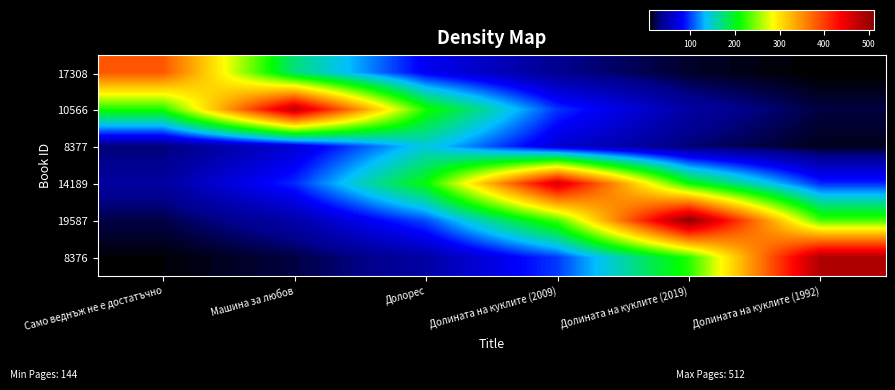

Reading left to right, transcribe all the data shown in this chart.

17308: Само веднъж не е достатъчно=384.0	Машина за любов=172.5	Долорес=77.5	Долината на куклите (2009)=34.8	Долината на куклите (2019)=15.7	Долината на куклите (1992)=7.0
10566: Само веднъж не е достатъчно=215.7	Машина за любов=480.0	Долорес=215.7	Долината на куклите (2009)=96.9	Долината на куклите (2019)=43.5	Долината на куклите (1992)=19.6
8377: Само веднъж не е достатъчно=29.1	Машина за любов=64.7	Долорес=144.0	Долината на куклите (2009)=64.7	Долината на куклите (2019)=29.1	Долината на куклите (1992)=13.1
14189: Само веднъж не е достатъчно=42.1	Машина за любов=93.7	Долорес=208.5	Долината на куклите (2009)=464.0	Долината на куклите (2019)=208.5	Долината на куклите (1992)=93.7
19587: Само веднъж не е достатъчно=20.9	Машина за любов=46.4	Долорес=103.4	Долината на куклите (2009)=230.1	Долината на куклите (2019)=512.0	Долината на куклите (1992)=230.1
8376: Само веднъж не е достатъчно=8.9	Машина за любов=19.9	Долорес=44.3	Долината на куклите (2009)=98.5	Долината на куклите (2019)=219.3	Долината на куклите (1992)=488.0